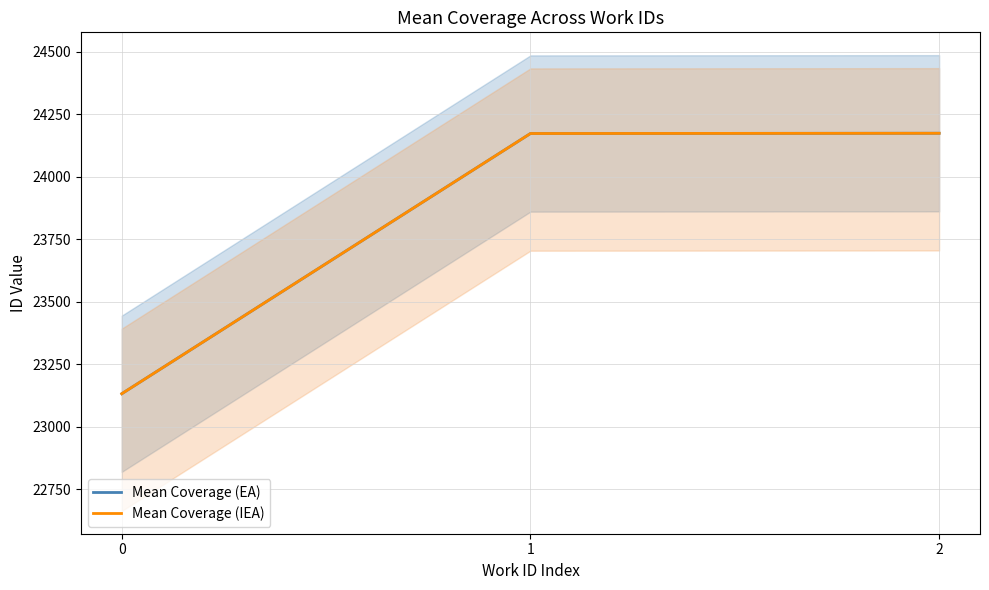

Which series changed the most between 0 and 1?

Mean Coverage (EA)